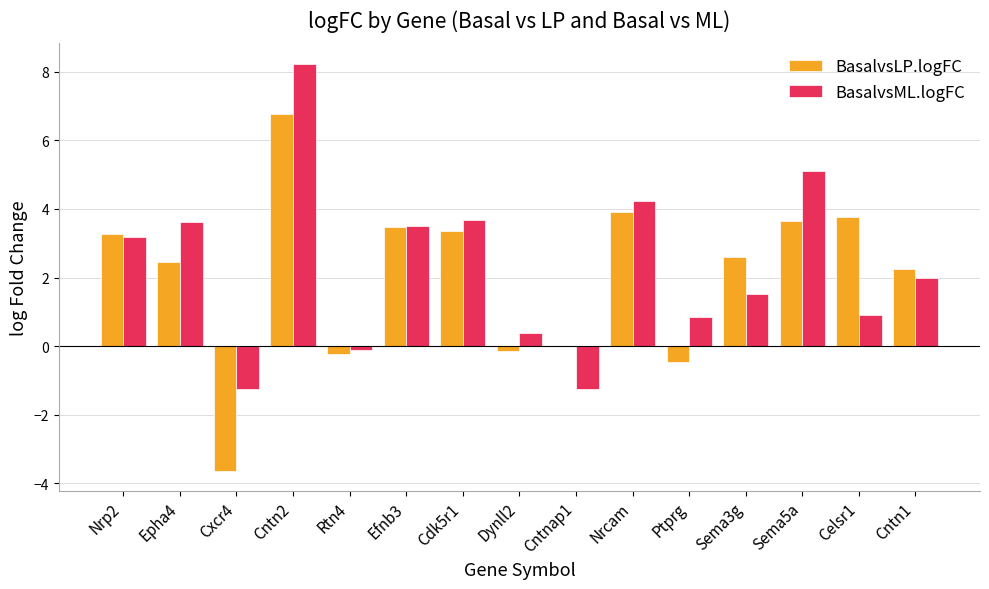

Which series changed the most between Ptprg and Sema3g?

BasalvsLP.logFC